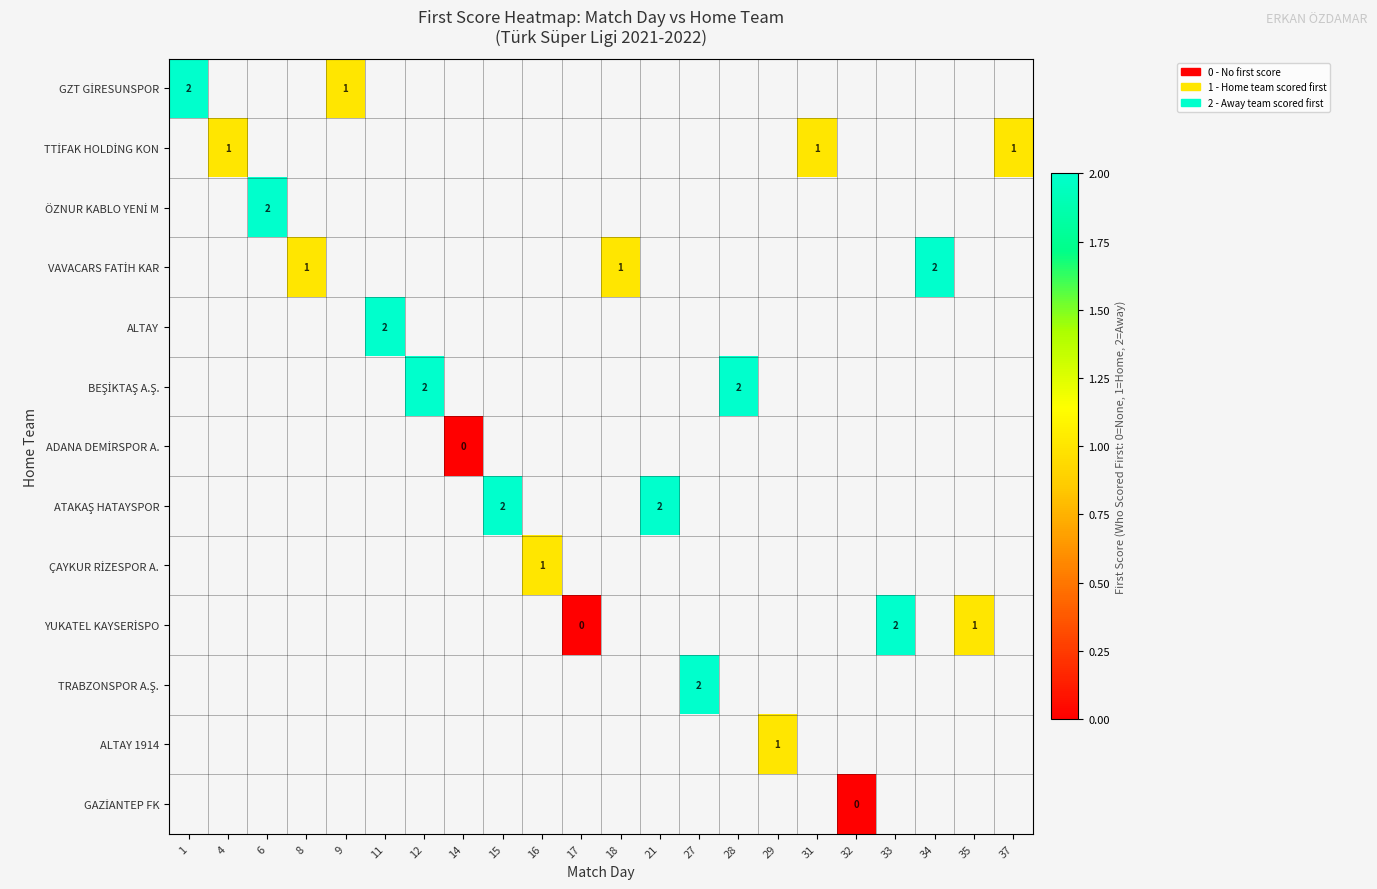

Count the number of categories in the chart.

22